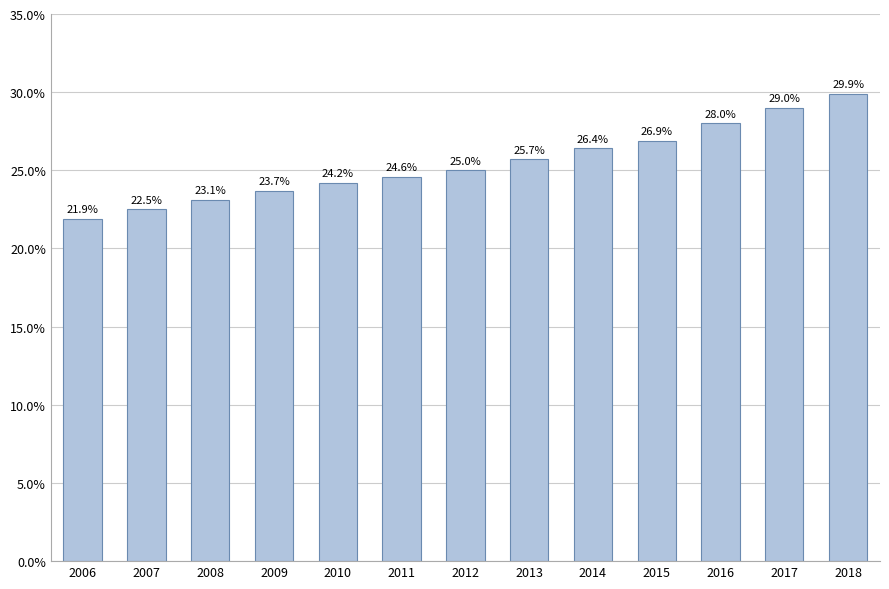

List the labels in order of value, largest first.

2018, 2017, 2016, 2015, 2014, 2013, 2012, 2011, 2010, 2009, 2008, 2007, 2006